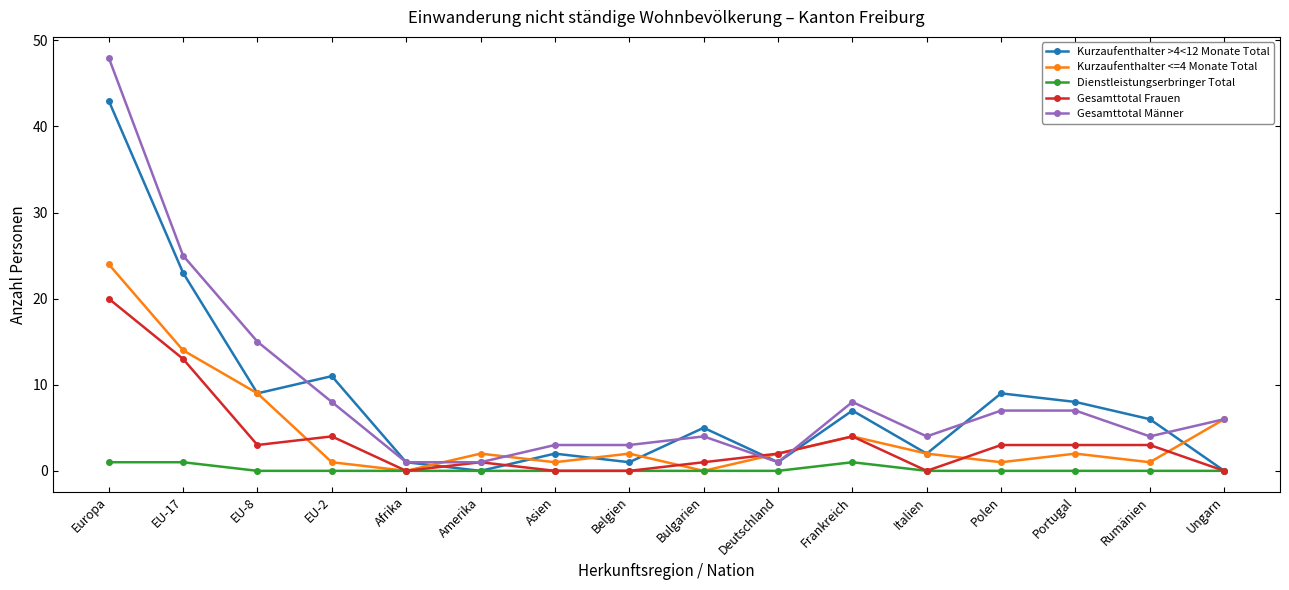

Rank the series by their maximum value, from lowest to highest.

Dienstleistungserbringer Total, Gesamttotal Frauen, Kurzaufenthalter <=4 Monate Total, Kurzaufenthalter >4<12 Monate Total, Gesamttotal Männer